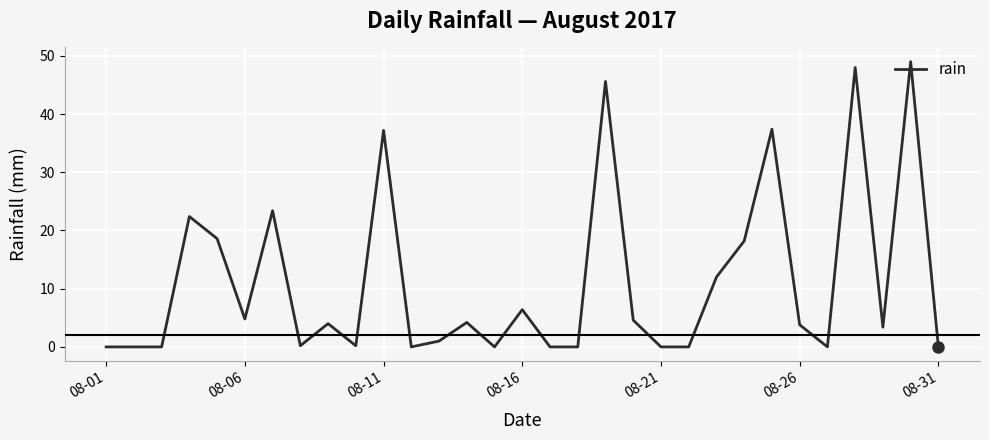

What is the greatest value displayed?

49.0